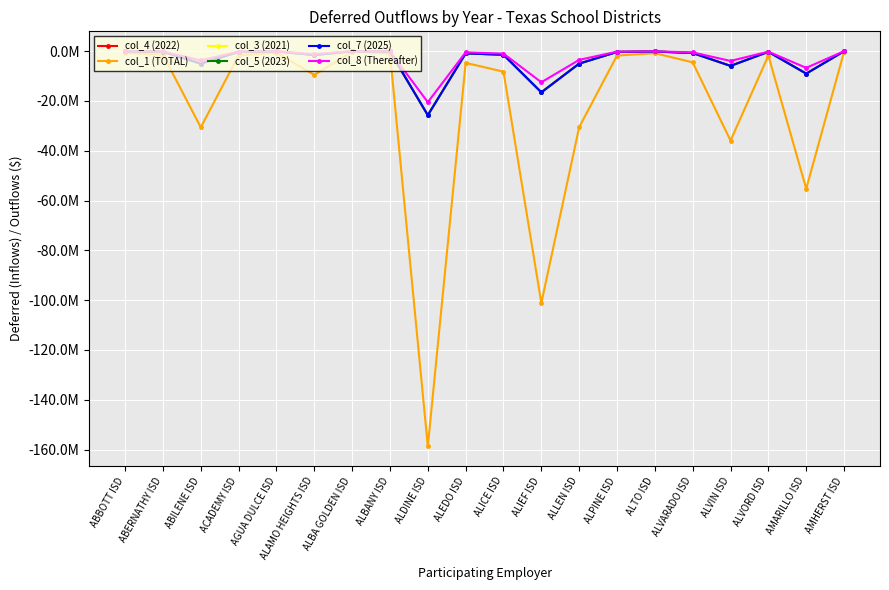

What is the value of the col_5 (2023) point at the 4th from the left?

-302622